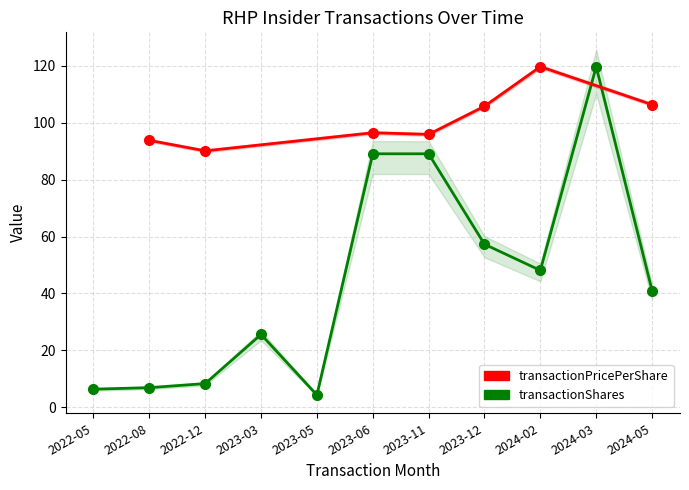

What is the change in value from 2023-06 to 2024-03?

+30.6